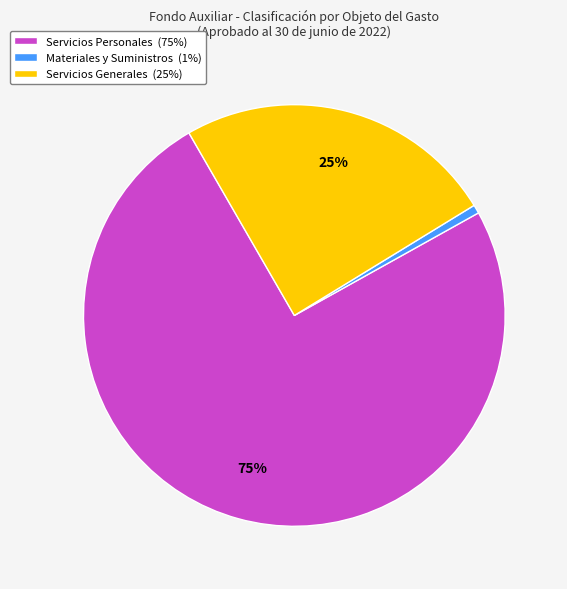

How many slices are in this pie chart?

3